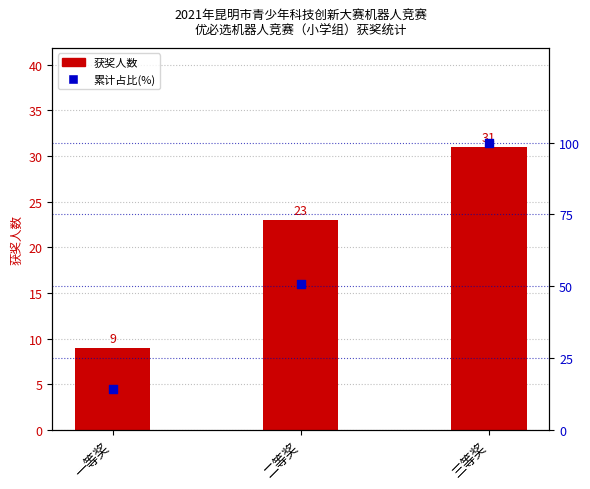

Is the value of 获奖人数 at 三等奖 greater than the value of 累计占比(%) at 一等奖?

Yes